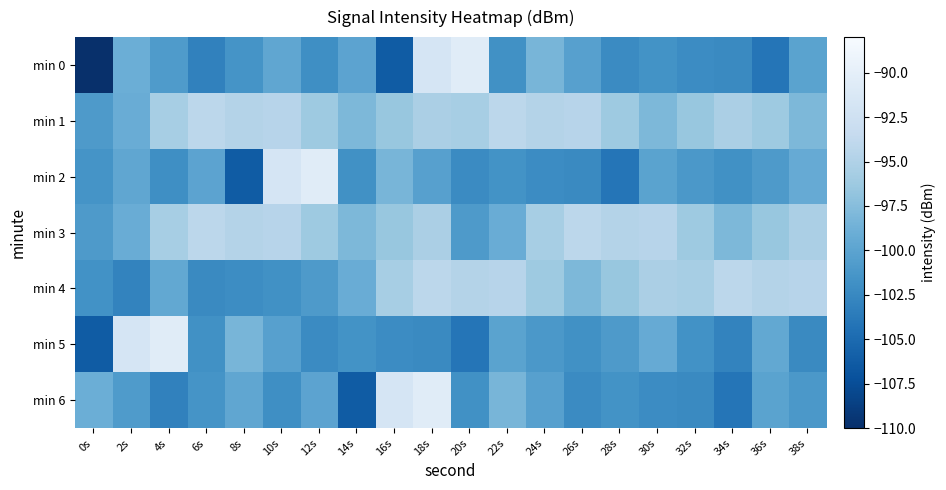

Which series has the widest spread of values?

min 0